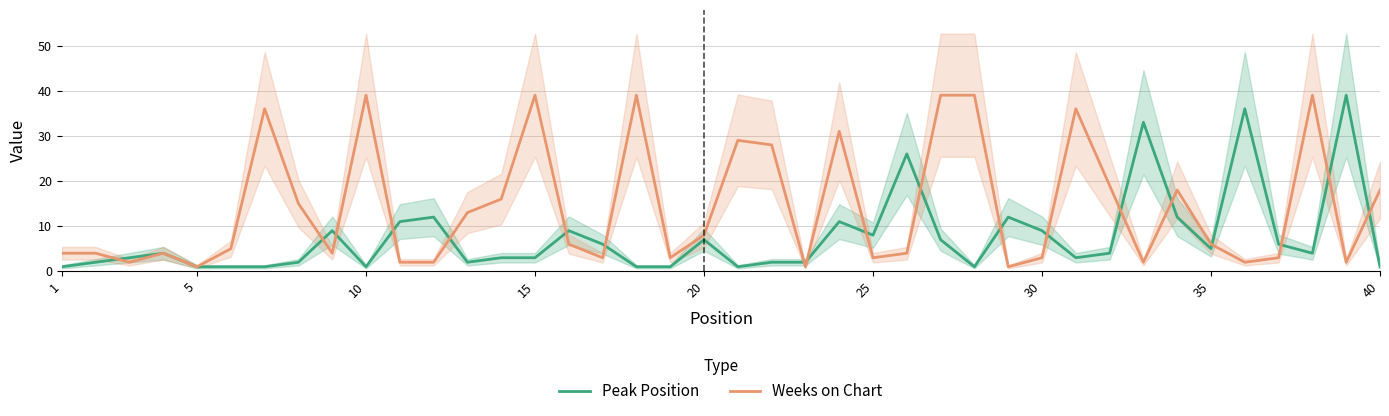

The value of Peak Position at 30 is 9. True or false?

True